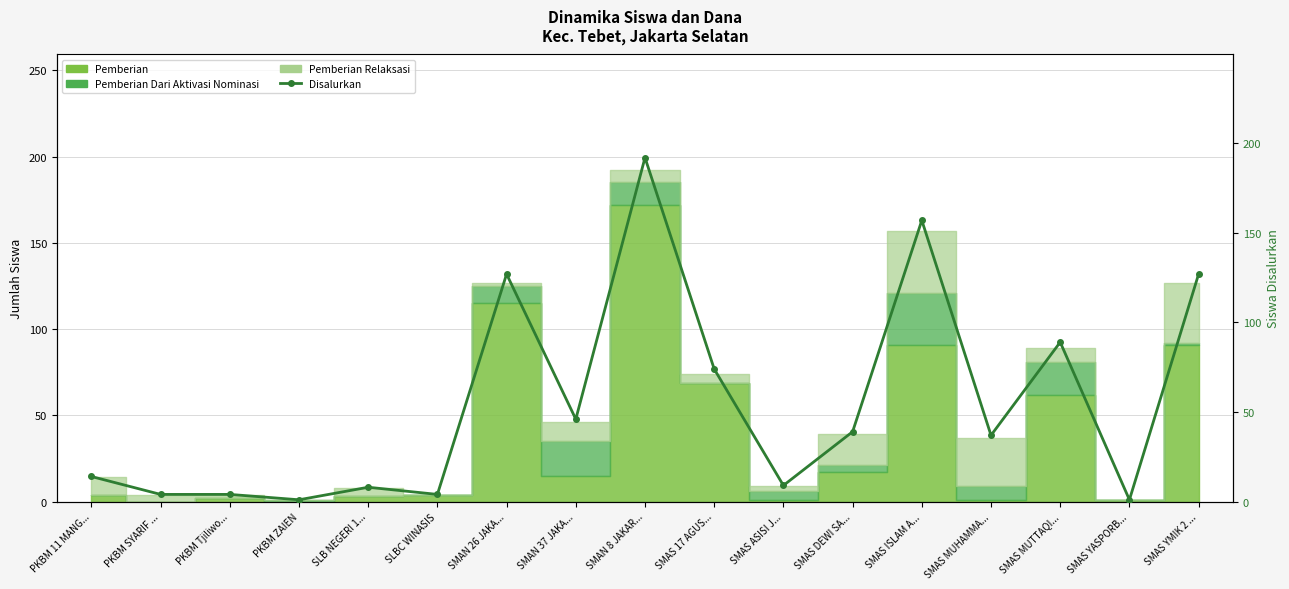

What is the sum of all values?

933